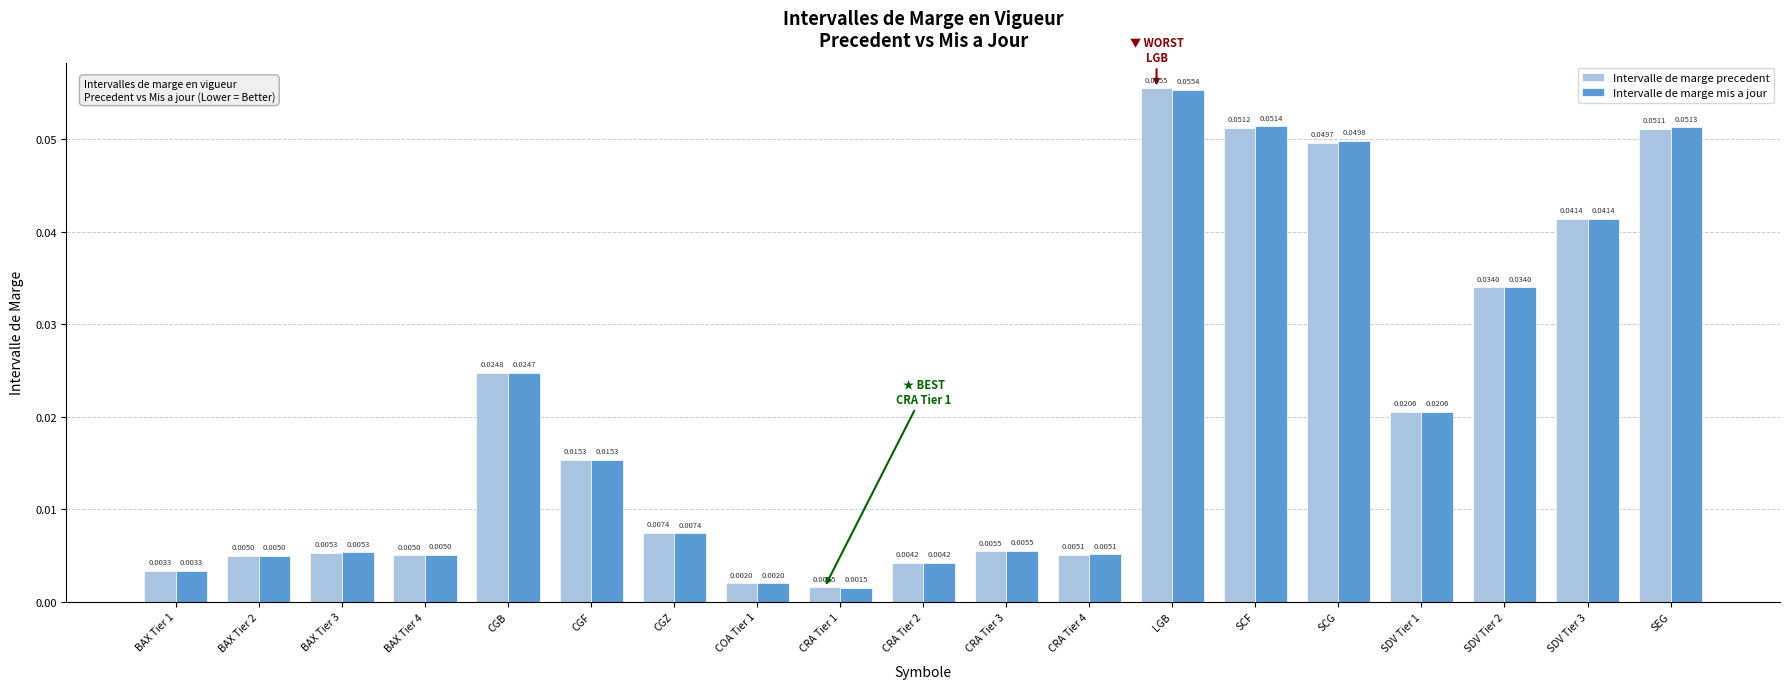

Which series has the widest spread of values?

Intervalle de marge precedent